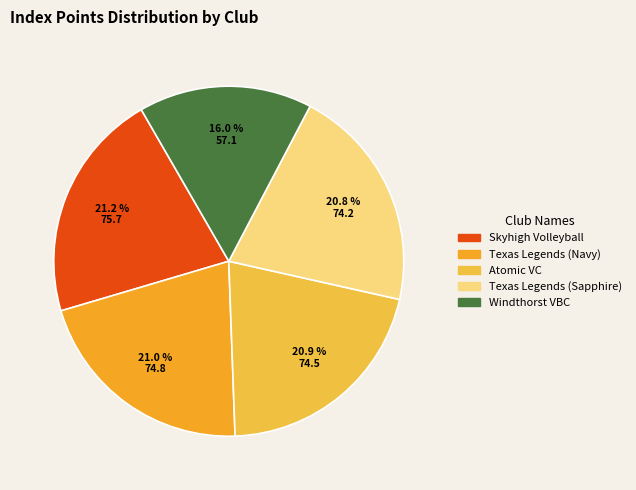

To the nearest percent, what percentage of the pie is Texas Legends (Navy)?

21%